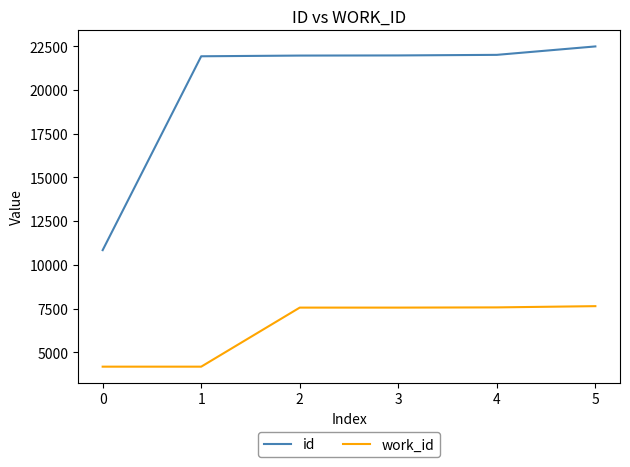

How many lines are shown in the chart?

2